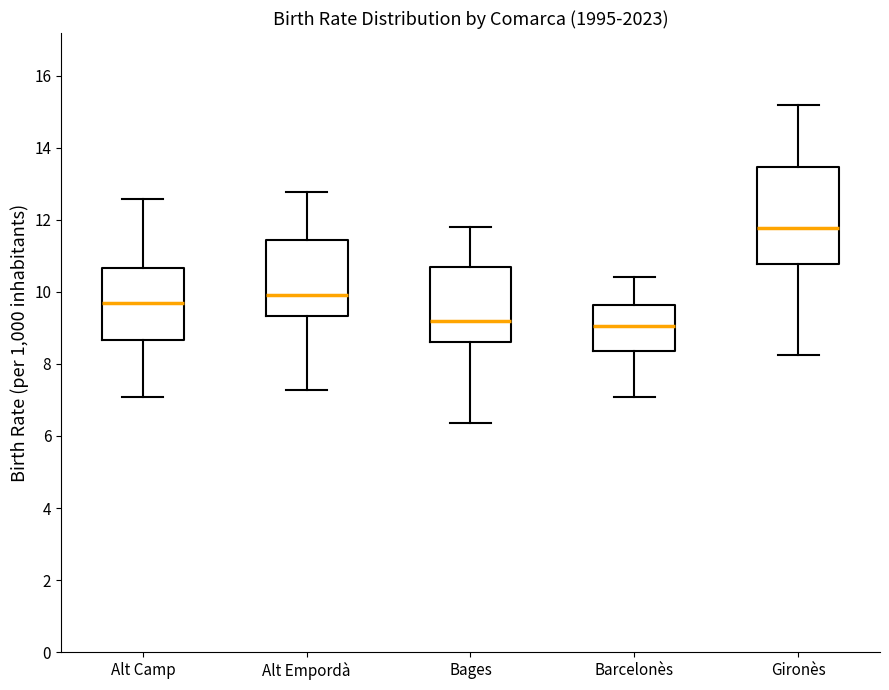

Reading left to right, read every box against the y-axis: the position of its median line, the range the box covers, and the ends of its whiskers. The values are not printed on the chart, so give them approximately, as read against the axis.

Alt Camp: median 9.6, box 8.6 to 10.6, whiskers 7.0 to 12.6
Alt Empordà: median 10.0, box 9.4 to 11.4, whiskers 7.2 to 12.8
Bages: median 9.2, box 8.6 to 10.6, whiskers 6.4 to 11.8
Barcelonès: median 9.0, box 8.4 to 9.6, whiskers 7.0 to 10.4
Gironès: median 11.8, box 10.8 to 13.4, whiskers 8.2 to 15.2